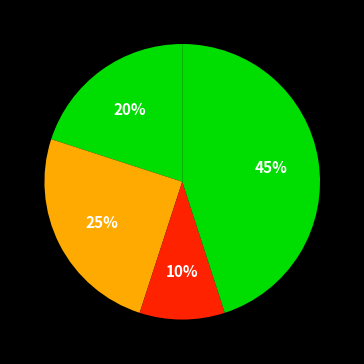

To the nearest percent, what is the difference between the largest and smallest slice percentages?

35%